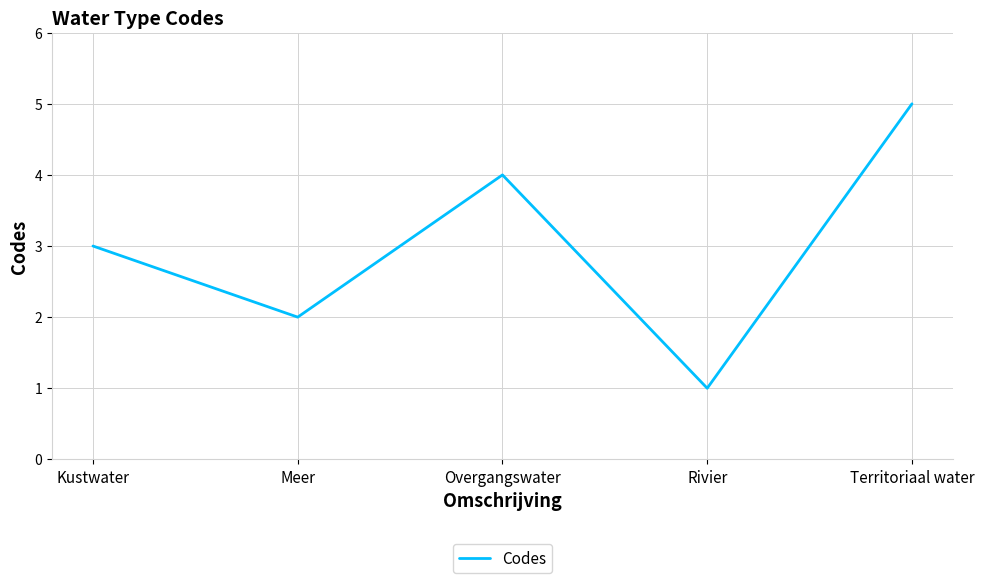

Reading left to right, extract all data points from this chart.

Kustwater=3	Meer=2	Overgangswater=4	Rivier=1	Territoriaal water=5